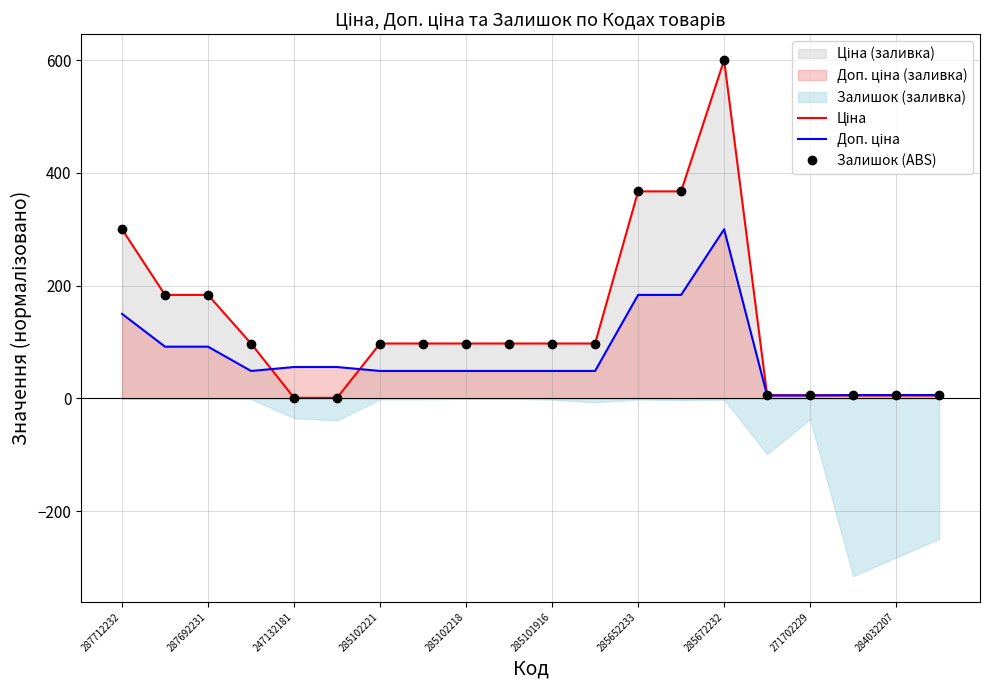

Which has a higher value, 12 or 285101916?

12